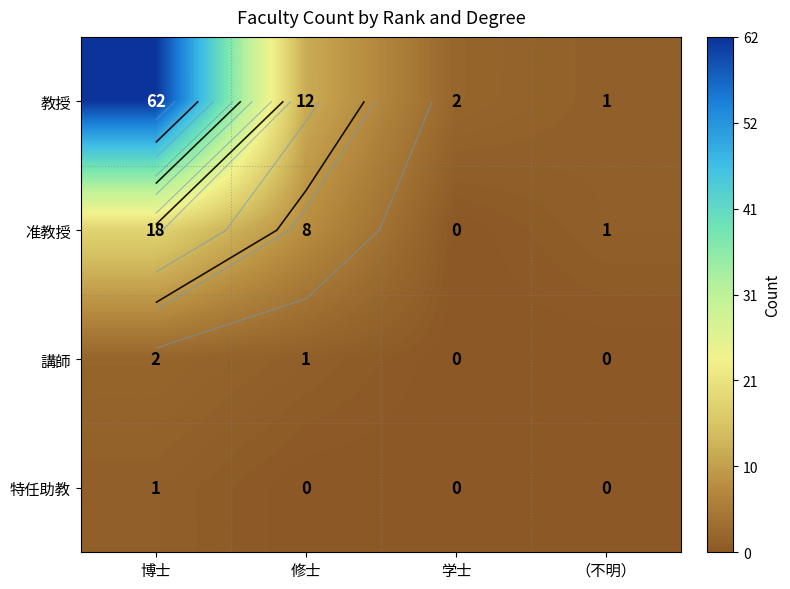

Where is 特任助教 nearest to the value 0?

修士